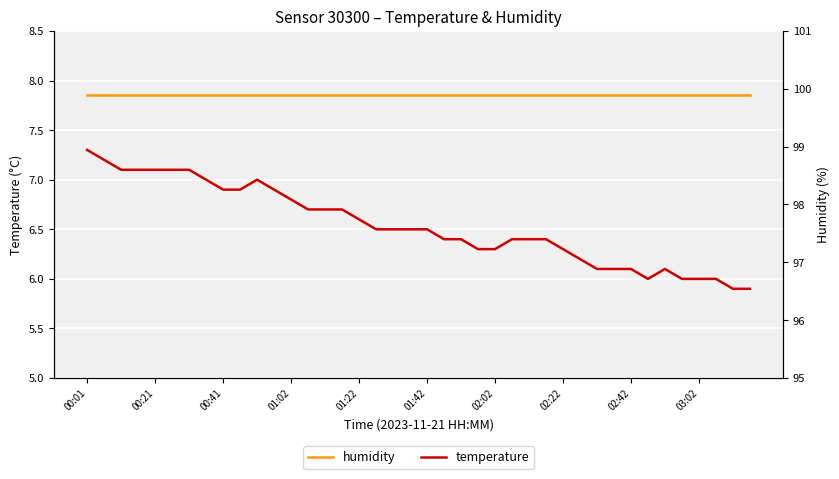

At which label does temperature reach its peak?

00:01